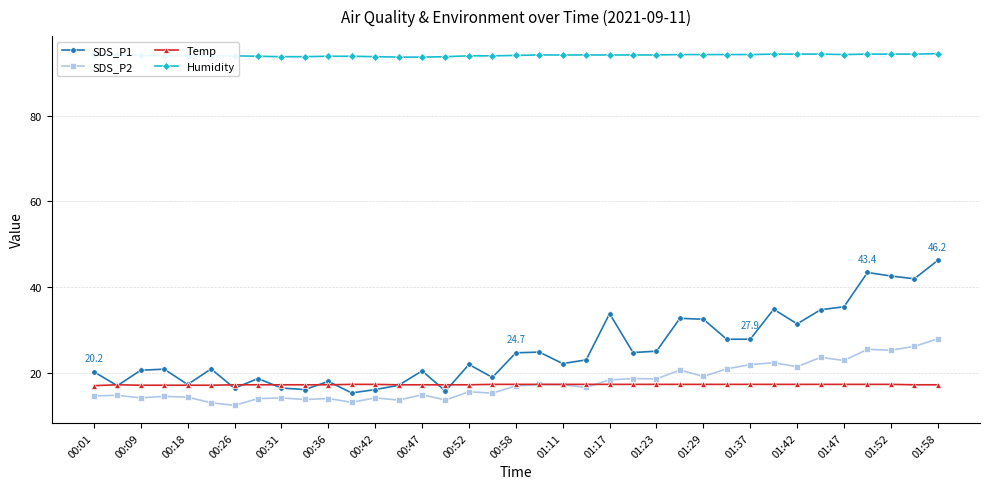

How many Humidity values are between 94 and 95?

28